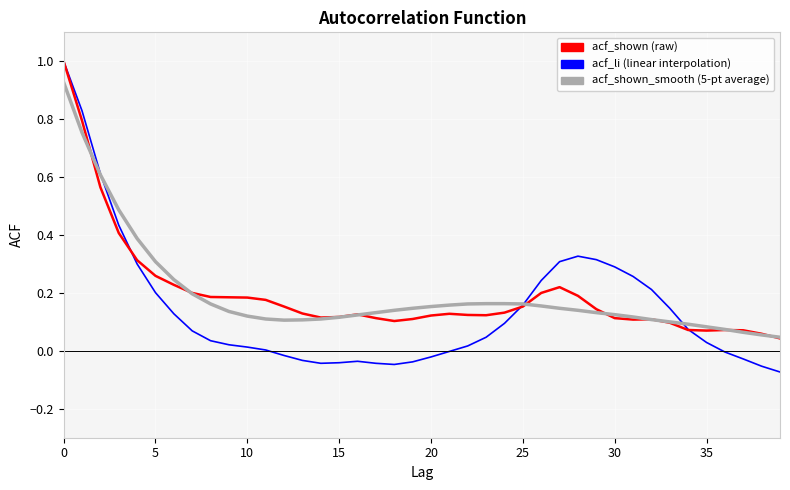

What is the greatest value displayed?

1.0